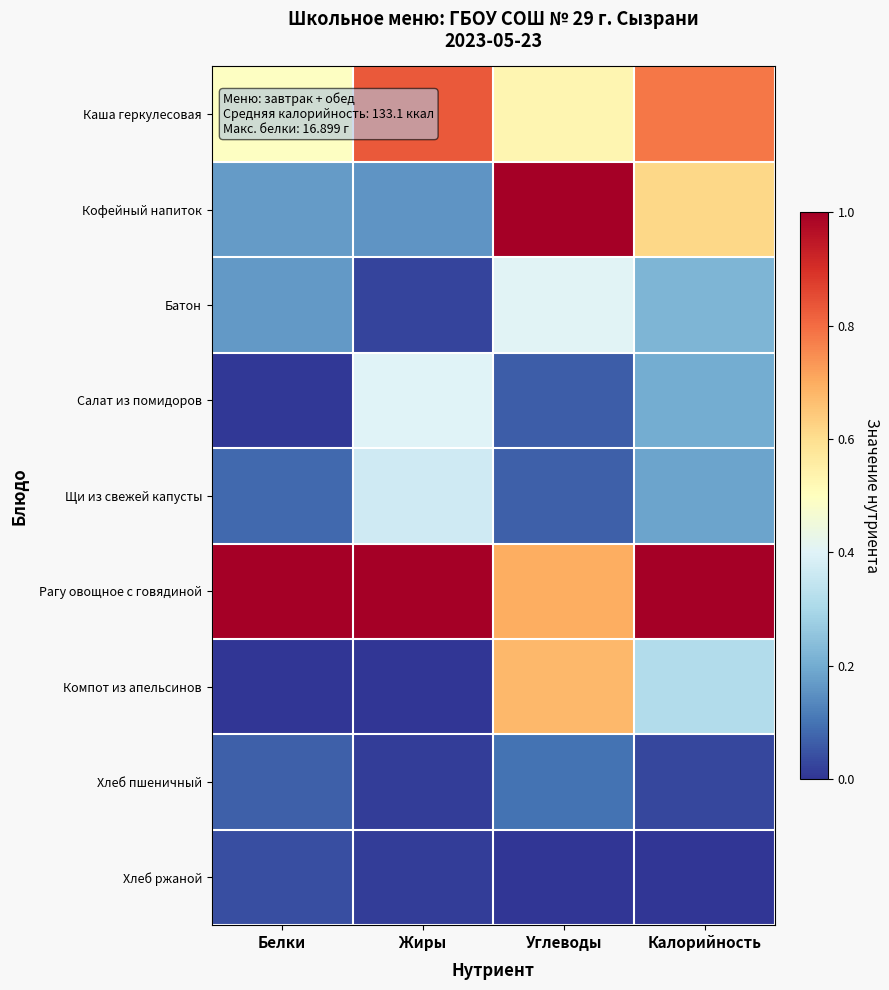

What is the spread (max minus min) of values at Белки?

1.0